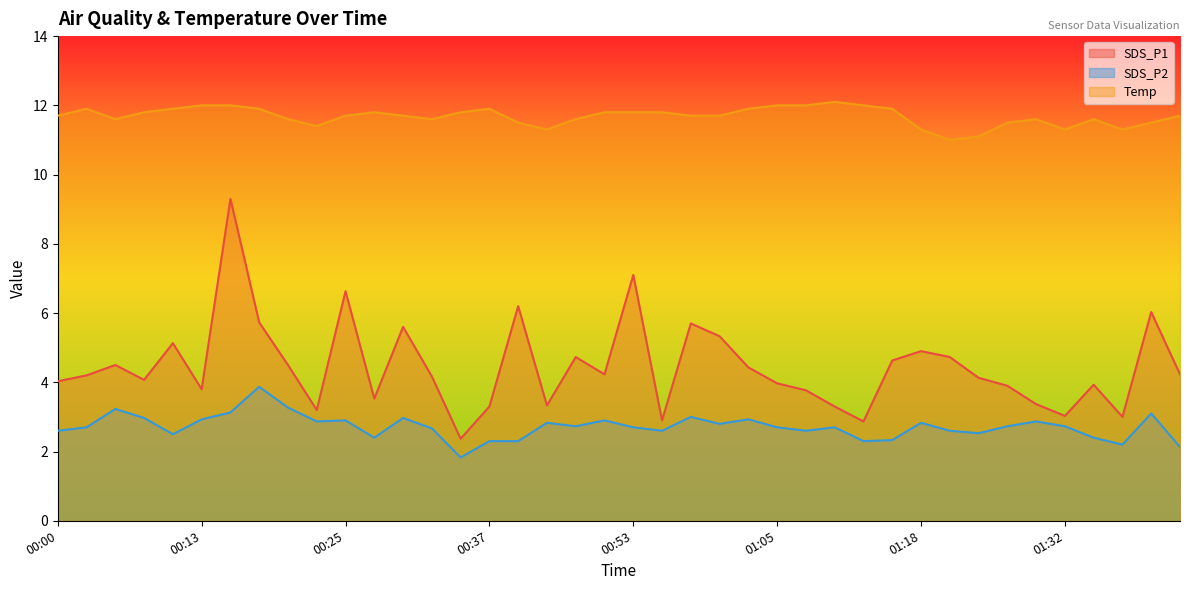

At which category does Temp reach its first local peak?

00:03